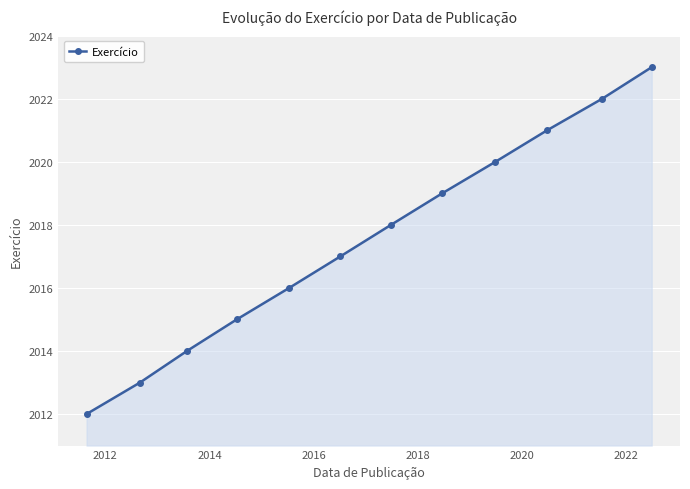

True or false: there are more than 0 points higher than both neighbors.

False